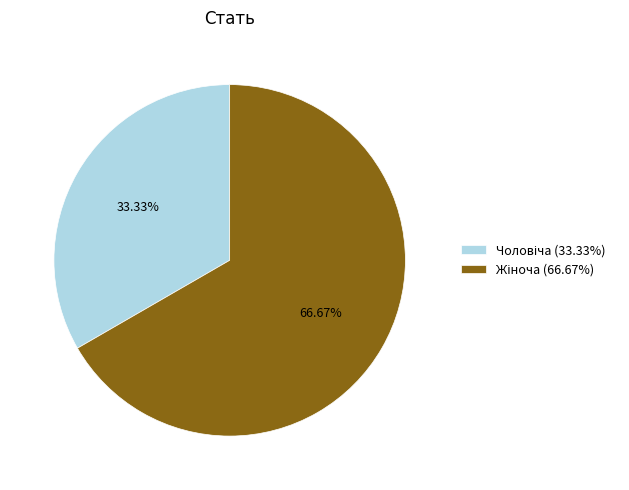

Is there any slice that represents more than half of the pie?

Yes